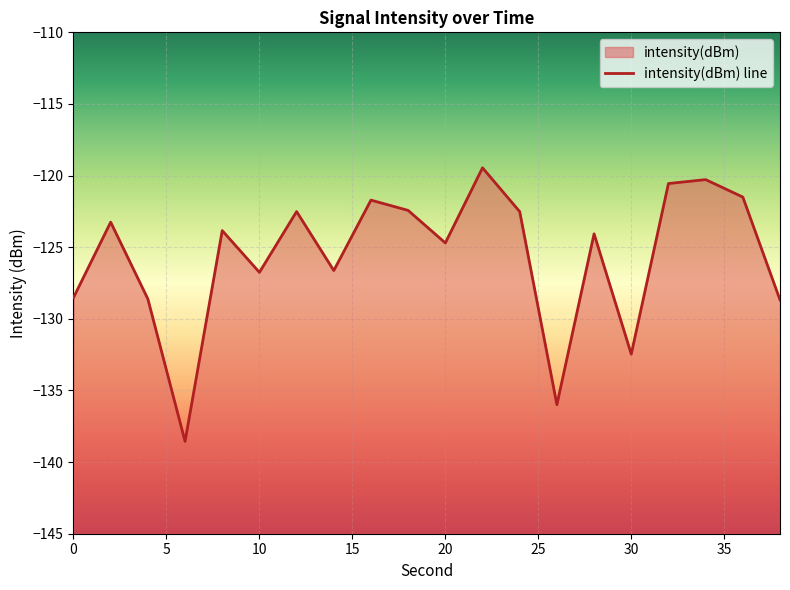

Is it true that the value at 18 is -35.3?

False